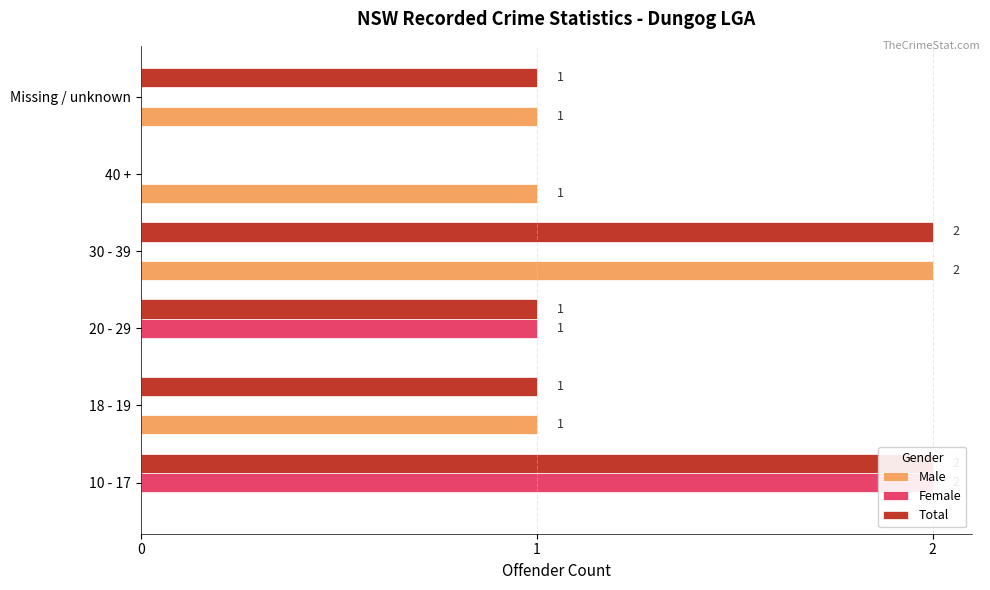

Rank the series by their maximum value, from highest to lowest.

Male, Female, Total